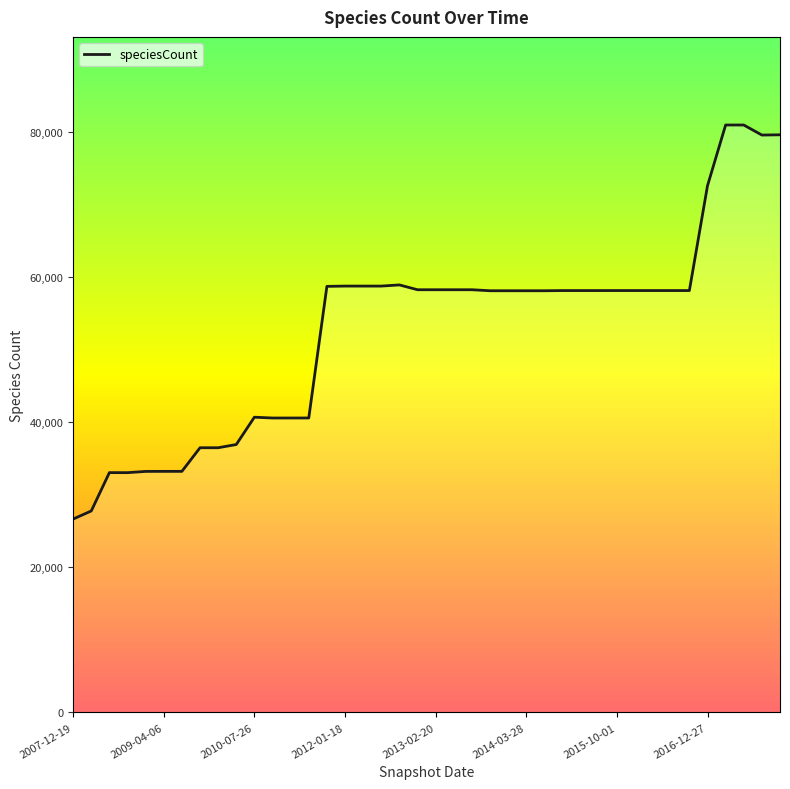

What is the maximum value shown in the chart?

80916